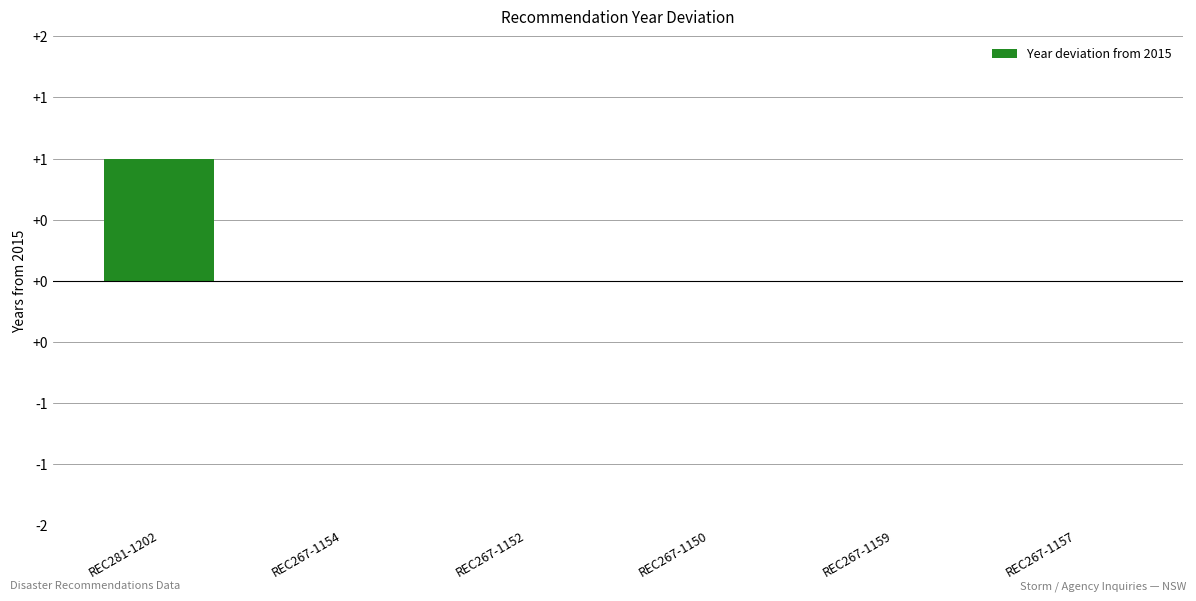

Which has a higher value, REC267-1157 or REC267-1159?

REC267-1157